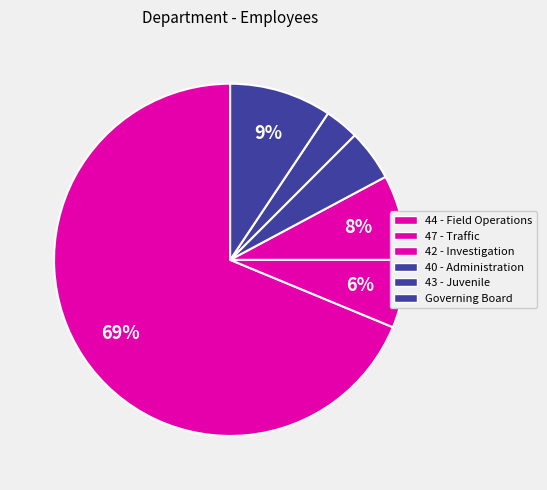

Which slice is the largest?

44 - Field Operations